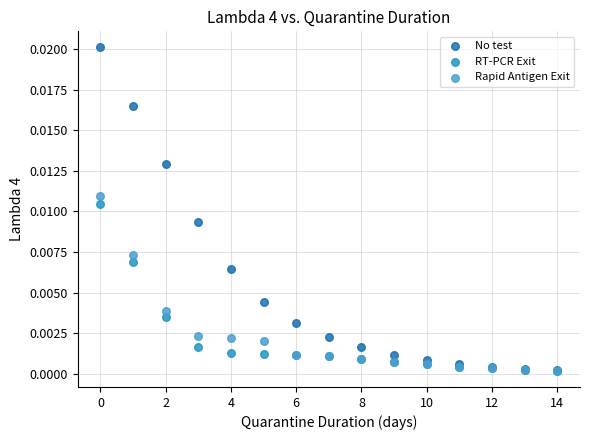

Which series contains the highest Y value?

No test